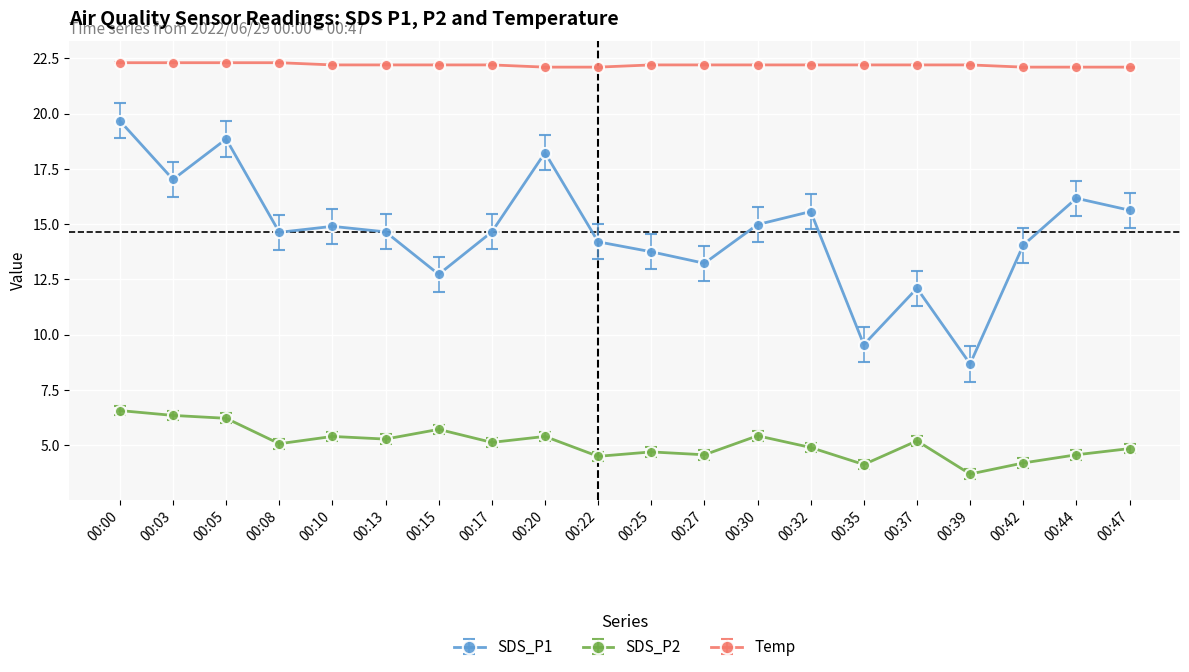

The value of SDS_P1 at 00:30 is 15.0. True or false?

True